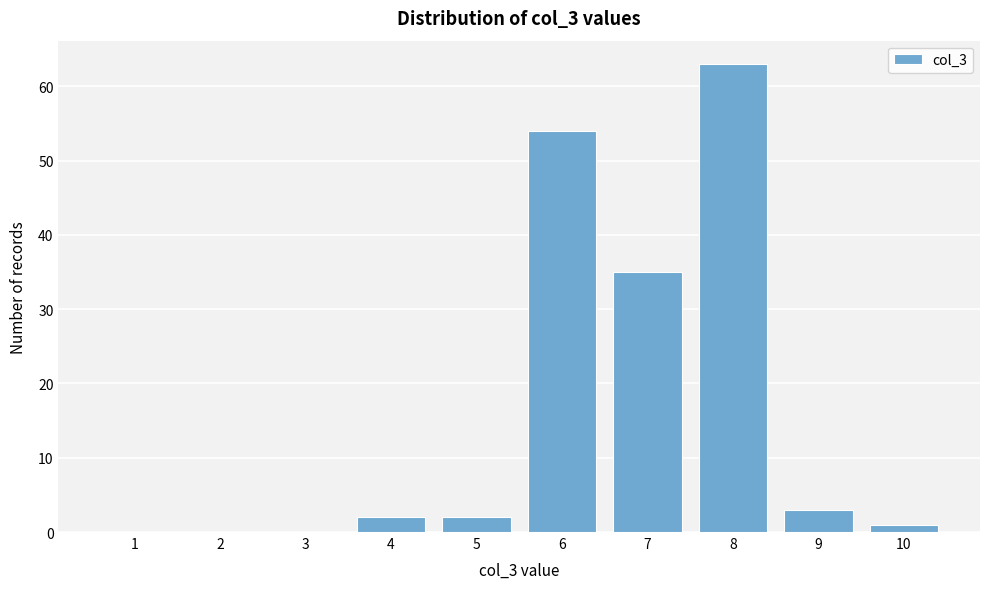

Reading left to right, list all the values displayed in this chart.

1=0	2=0	3=0	4=2	5=2	6=54	7=35	8=63	9=3	10=1